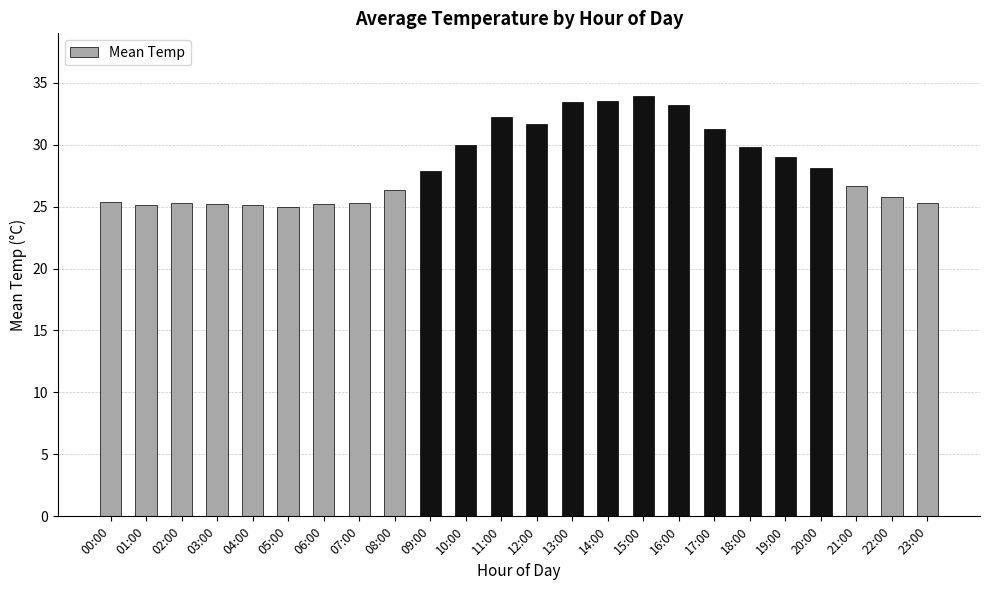

What is the sum of the values at 07:00 and 11:00?

57.5